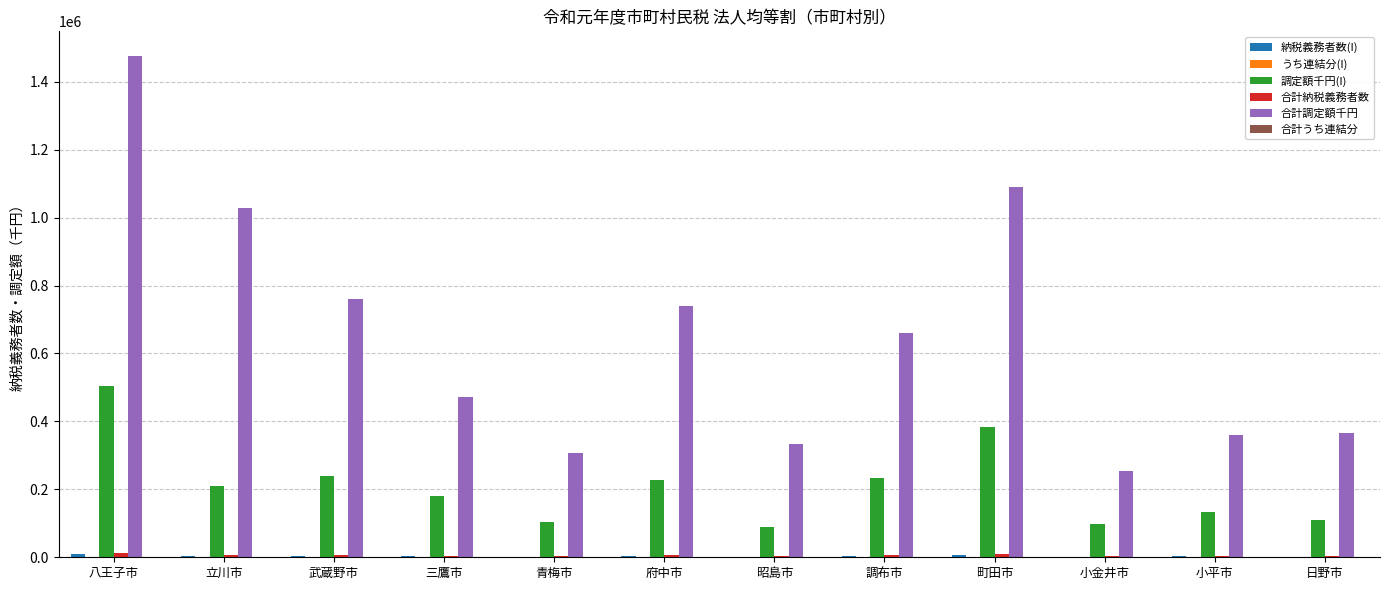

Between 三鷹市 and 青梅市, which series saw the biggest shift?

合計調定額千円